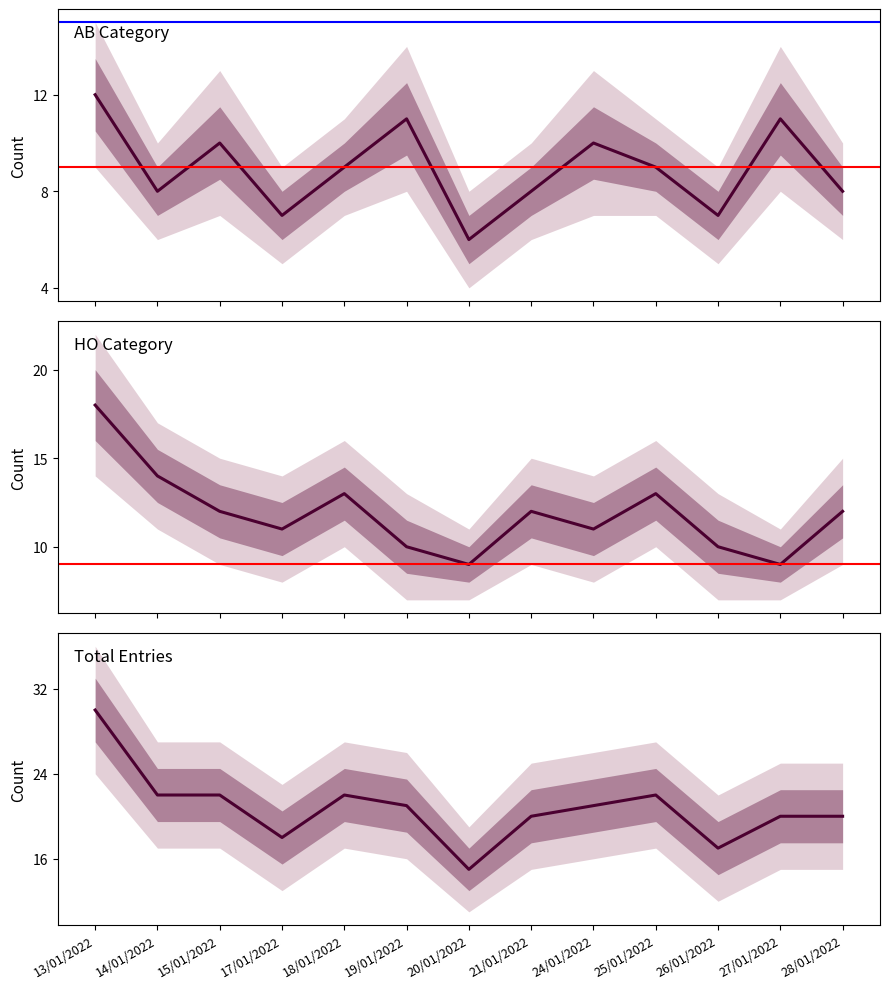

Is this an area chart (filled region under the line)?

No